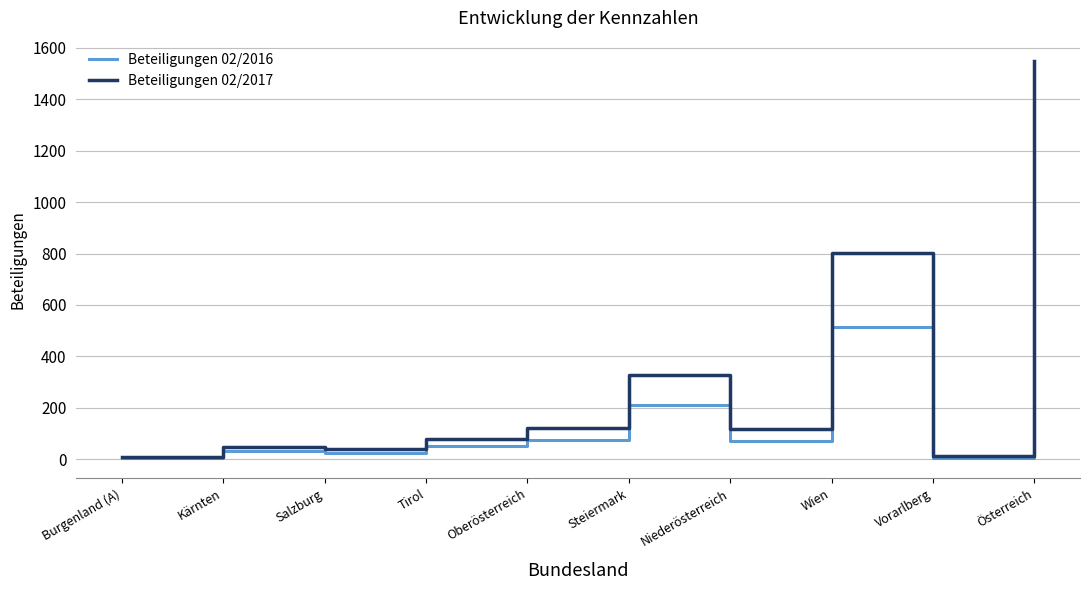

In Beteiligungen 02/2016, how many points are lower than both neighbors (excluding endpoints)?

3